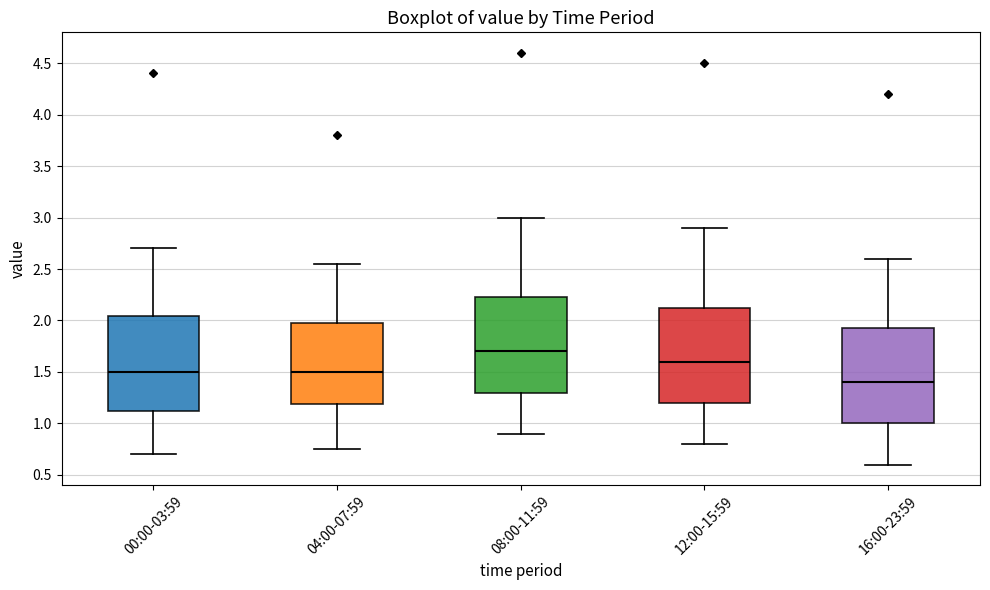

Where does the median line of the box for 12:00-15:59 sit on the y-axis? The values are not printed on the chart, so give them approximately, as read against the axis.

1.60